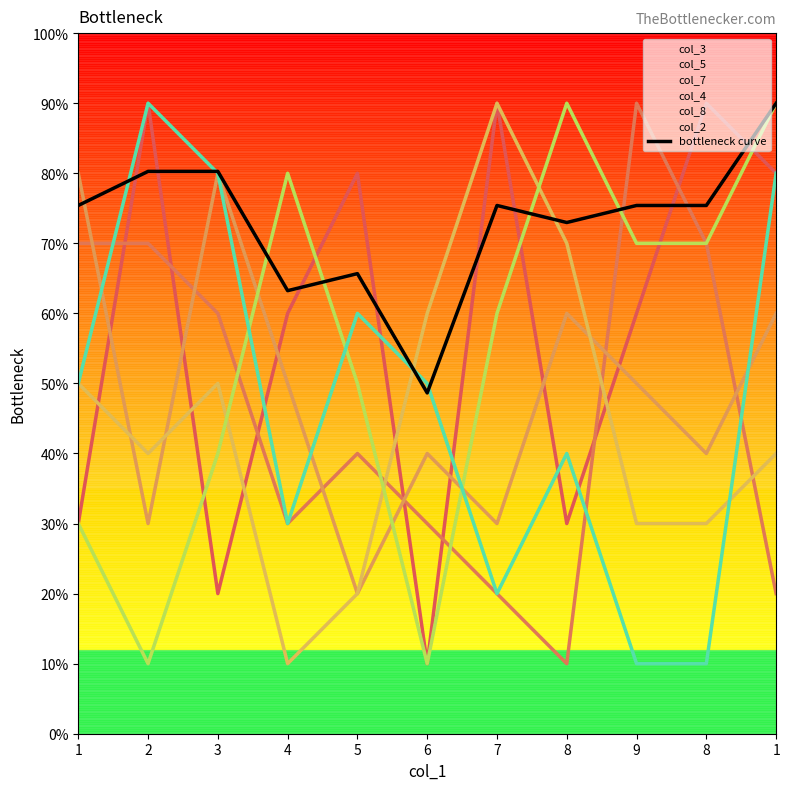

True or false: the data has more than 1 interior local peaks.

True